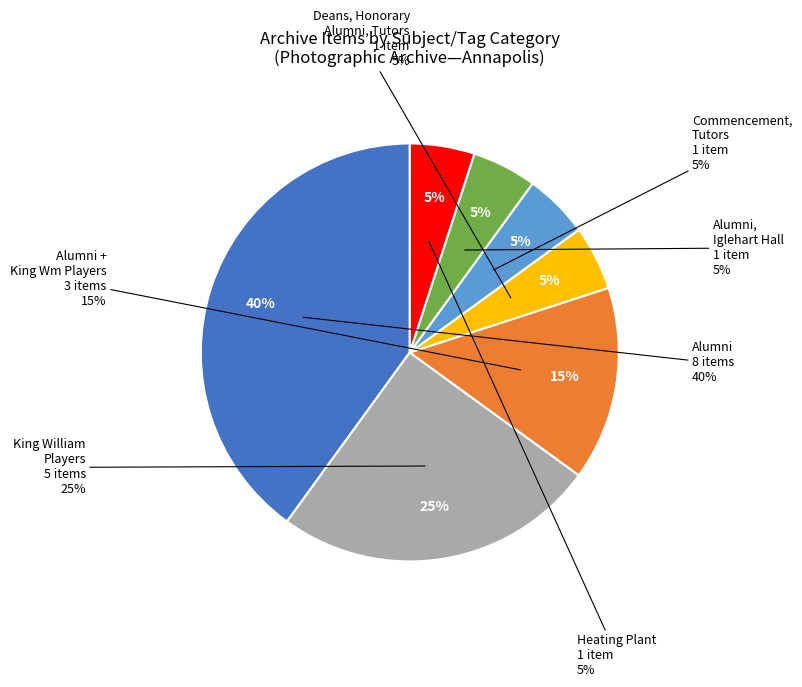

How much of the chart is everything except Alumni + Iglehart Hall?

95.0%